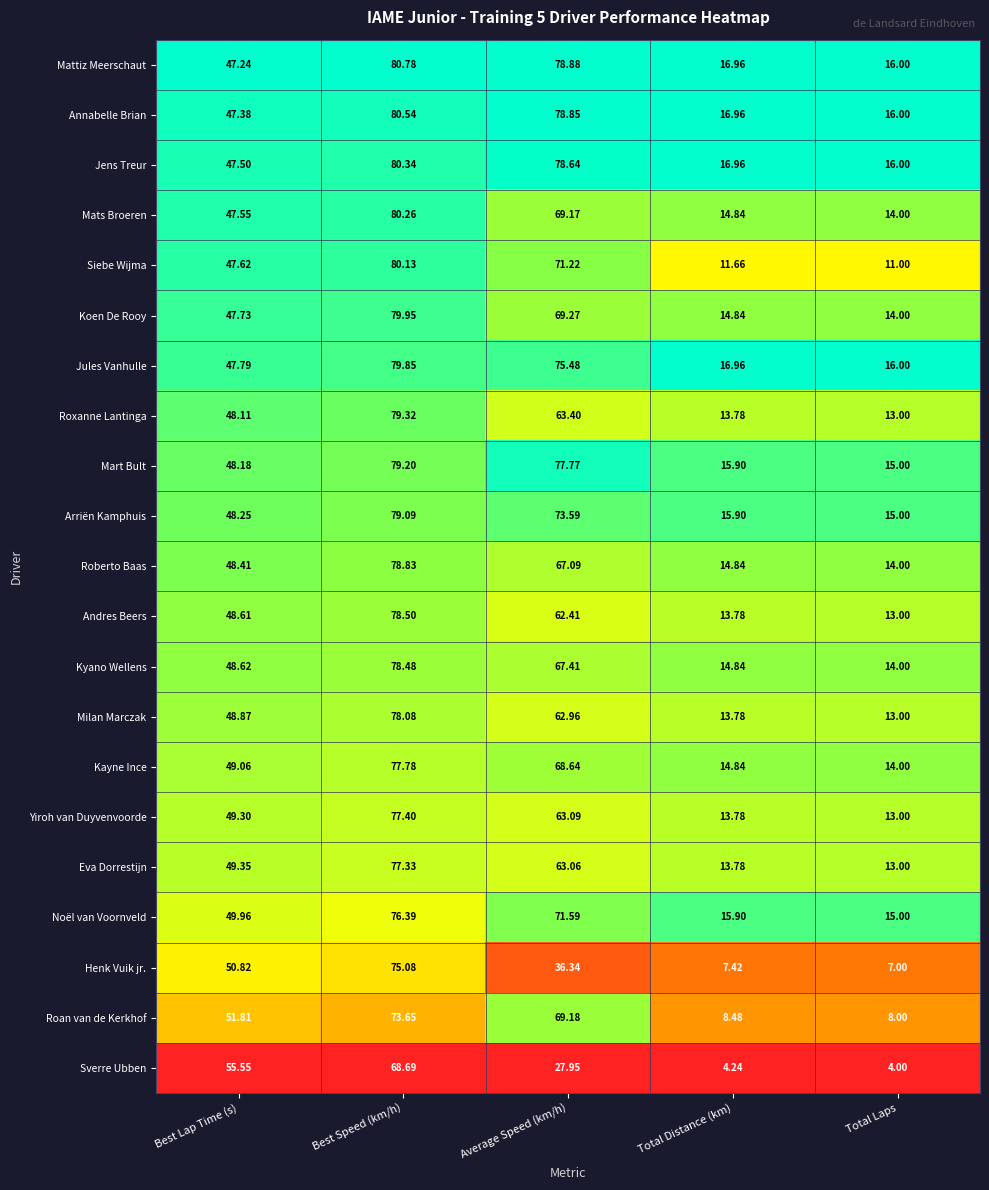

Is the value of Yiroh van Duyvenvoorde at Total Distance (km) greater than the value of Noël van Voornveld at Total Distance (km)?

No